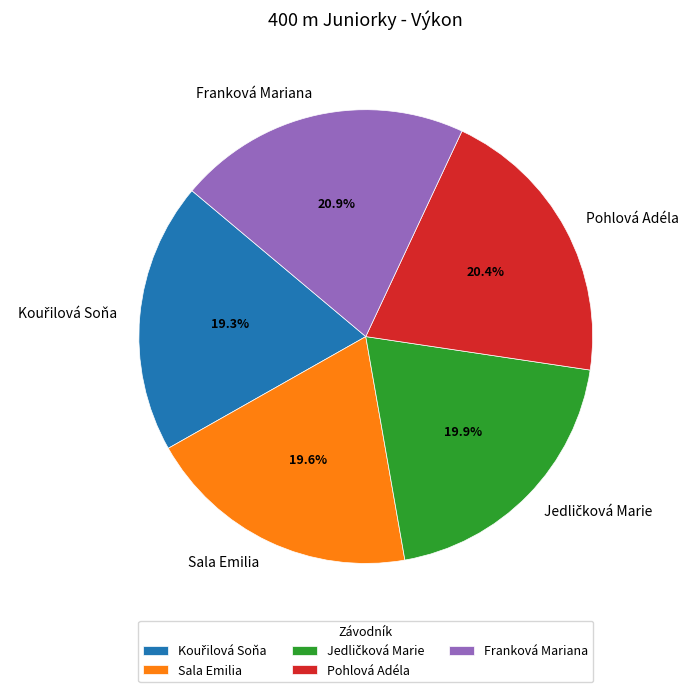

Between Sala Emilia and Franková Mariana, which is larger?

Franková Mariana